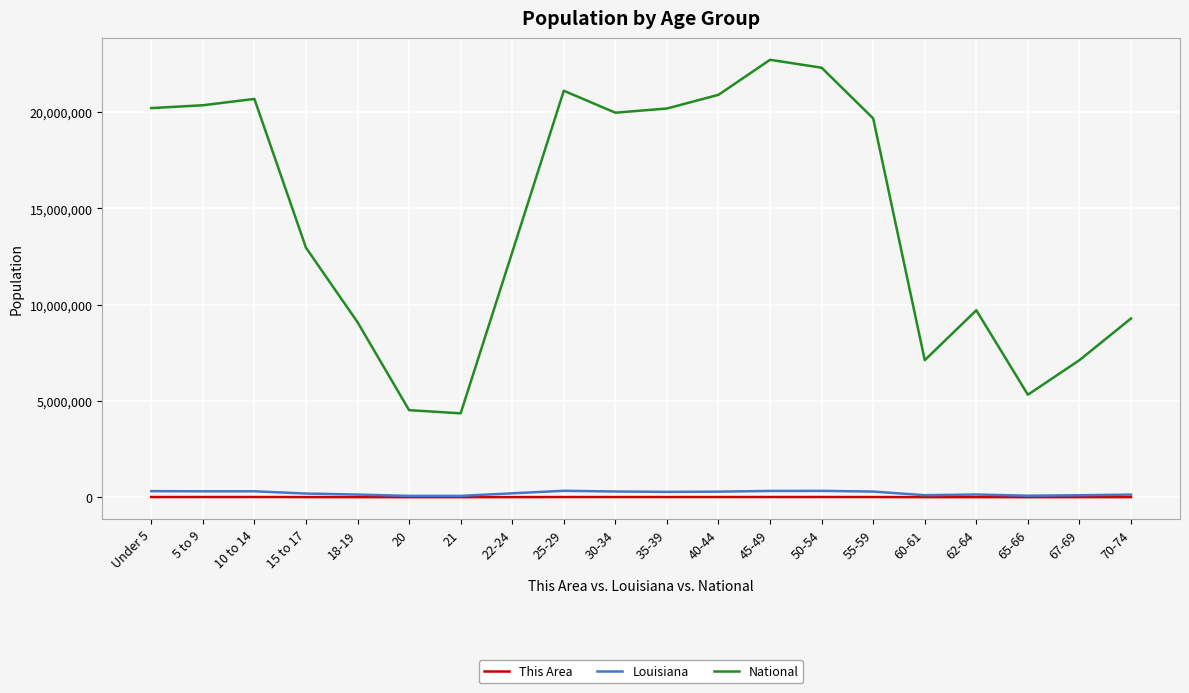

Which series has the largest total across all categories?

National